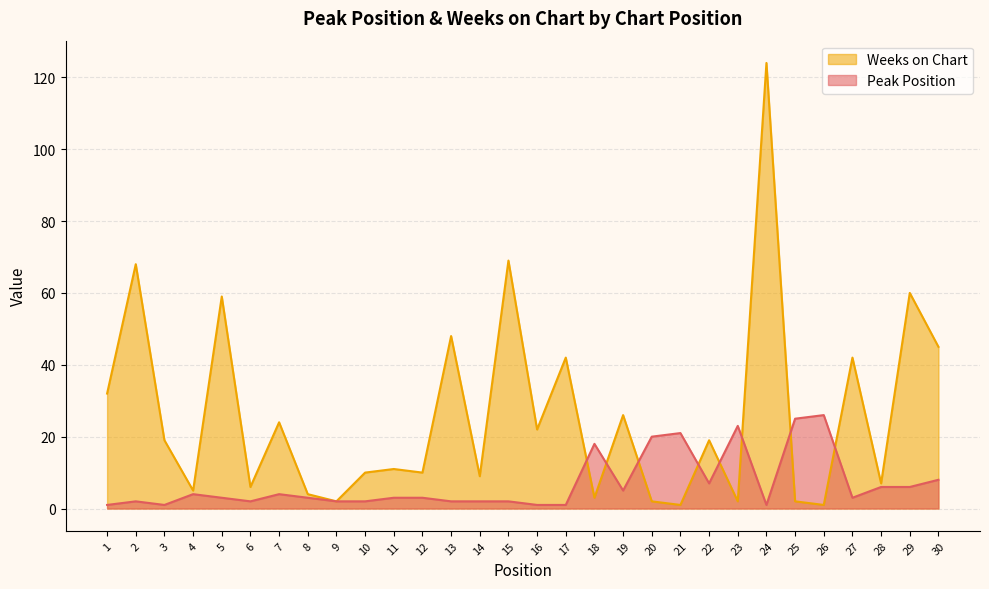

Reading left to right, what are all the values shown in this chart?

Peak Position: 1	2	1	4	3	2	4	3	2	2	3	3	2	2	2	1	1	18	5	20	21	7	23	1	25	26	3	6	6	8
Weeks on Chart: 32	68	19	5	59	6	24	4	2	10	11	10	48	9	69	22	42	3	26	2	1	19	2	124	2	1	42	7	60	45